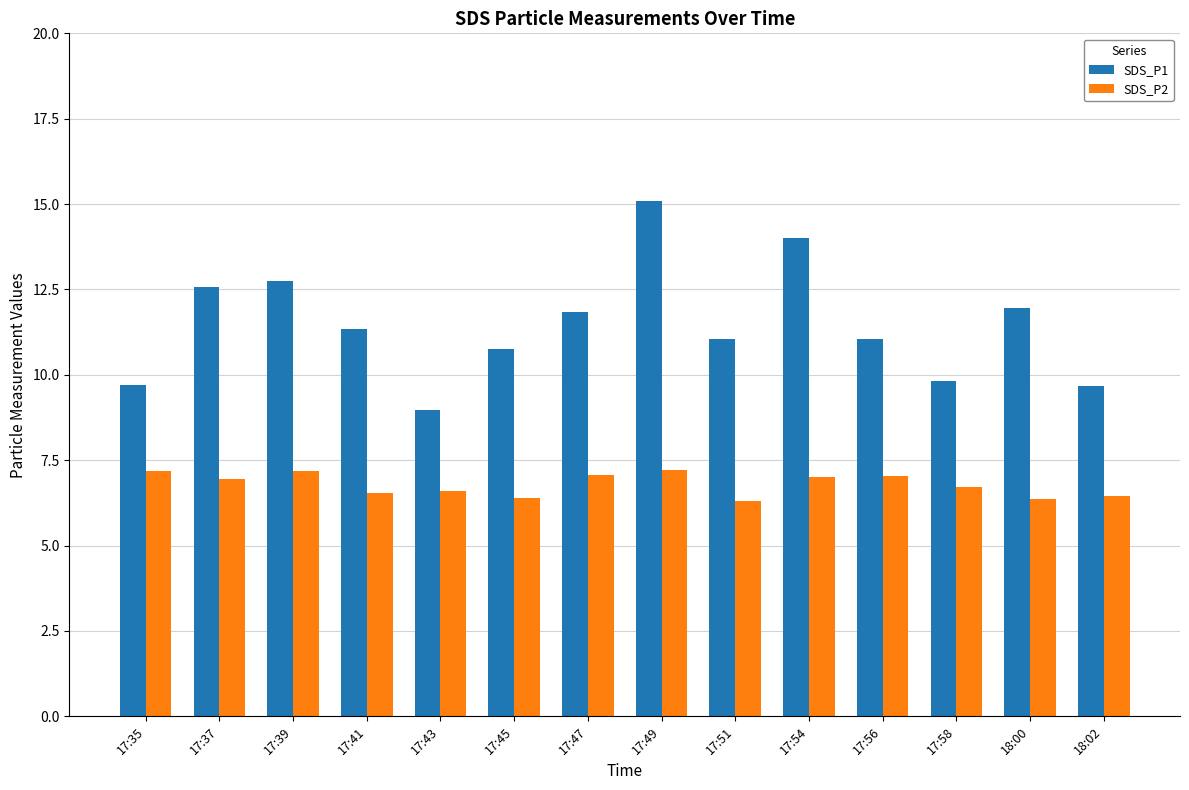

What is the value of the SDS_P2 bar at the 1st from the left?

7.2